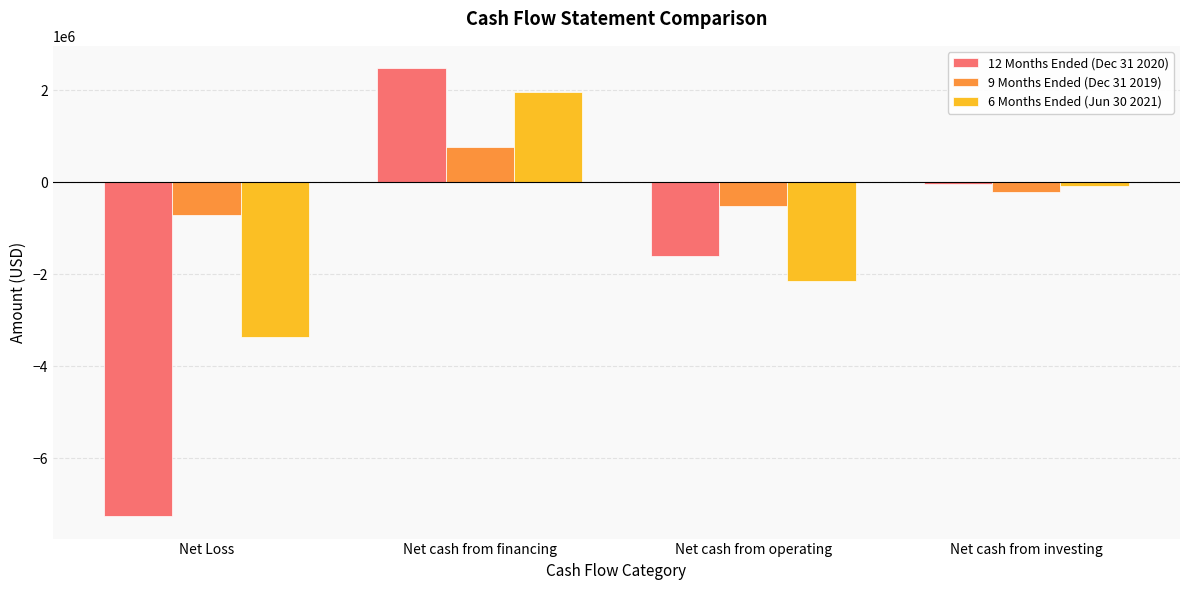

Between Net cash from financing and Net cash from operating, which series saw the biggest shift?

6 Months Ended (Jun 30 2021)